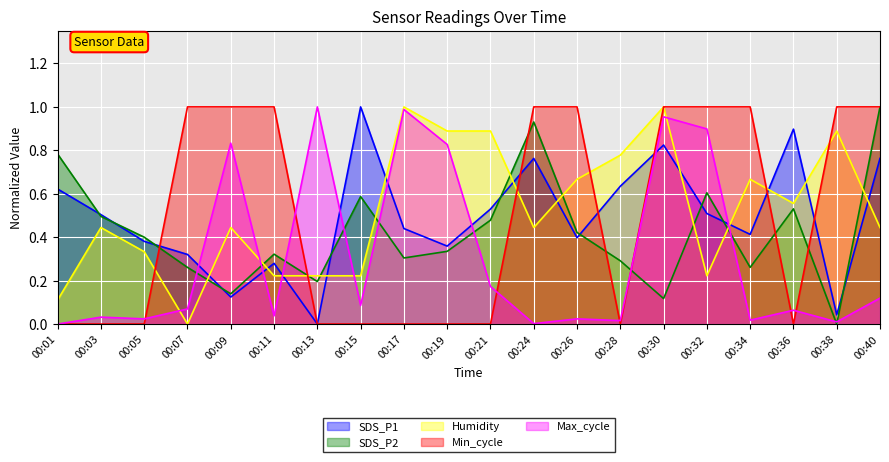

Between 00:24 and 00:30, which series saw the biggest shift?

Max_cycle